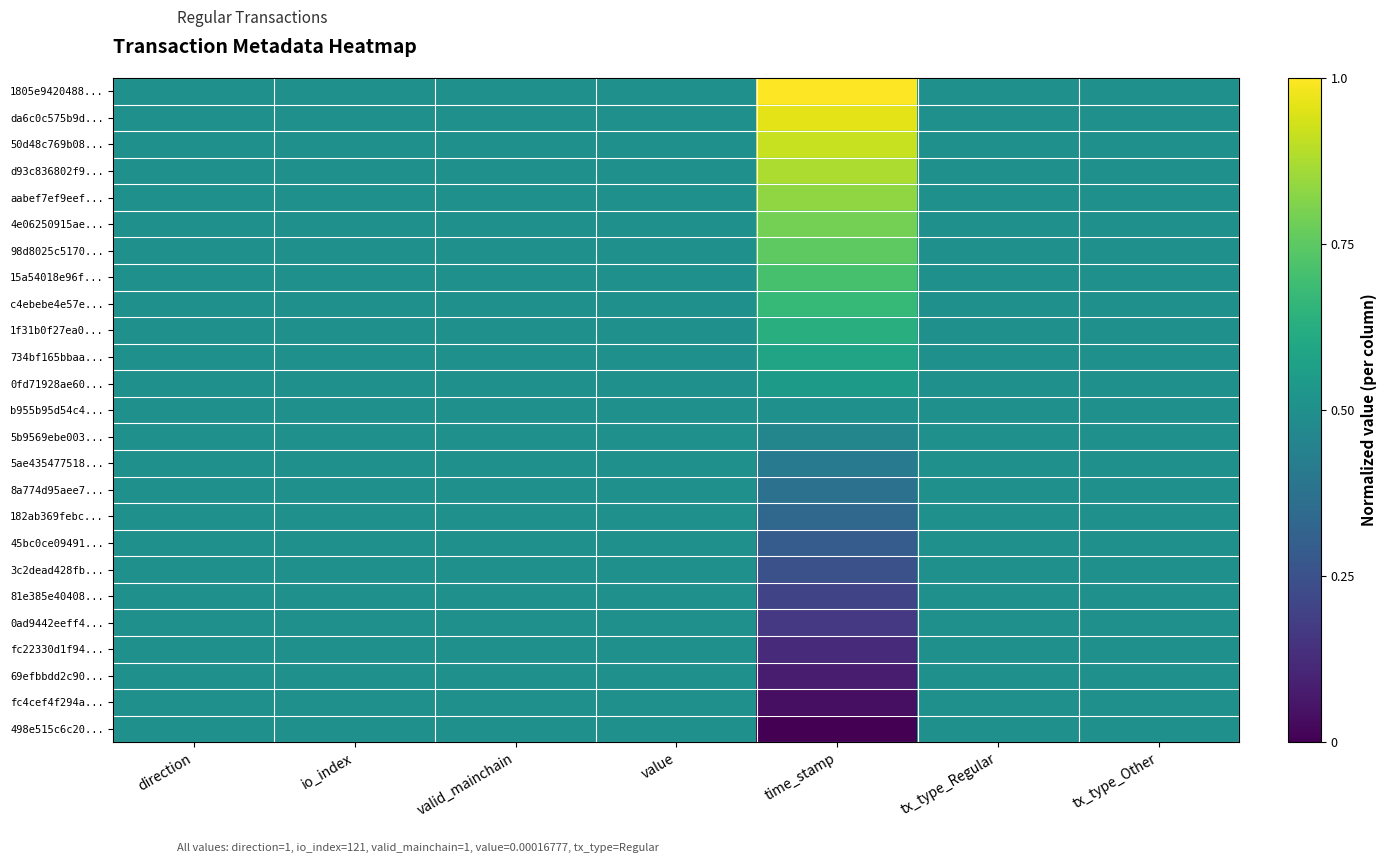

At which category is the sum across all series the highest?

time_stamp